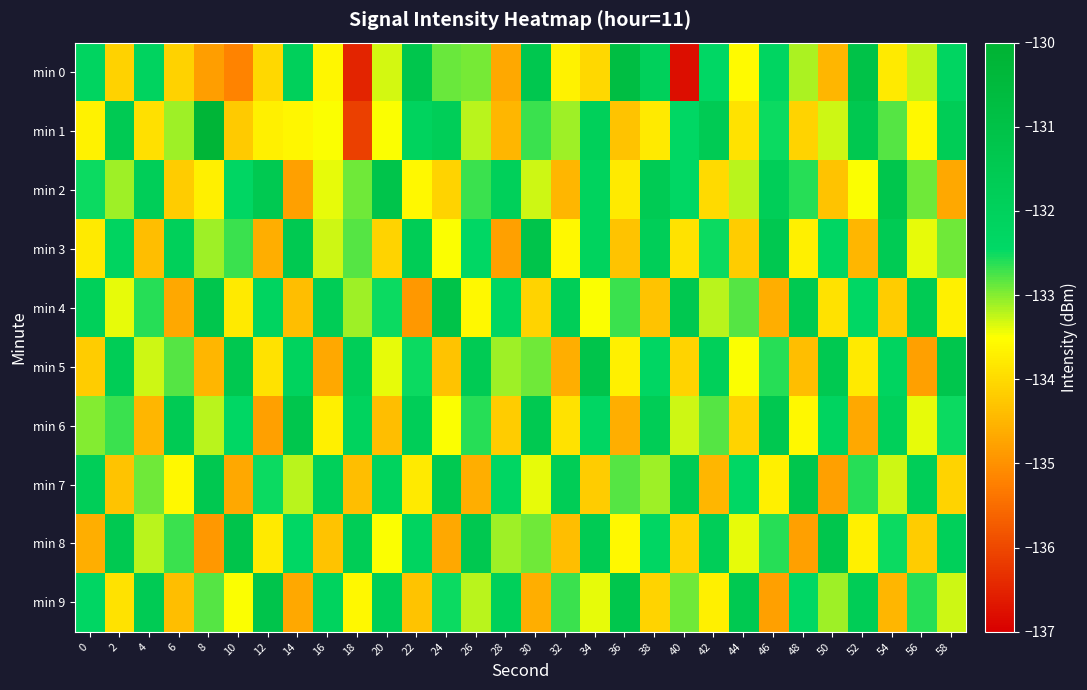

At 46, list the series in order from smallest to largest.

min 9, min 4, min 7, min 5, min 8, min 1, min 0, min 2, min 3, min 6